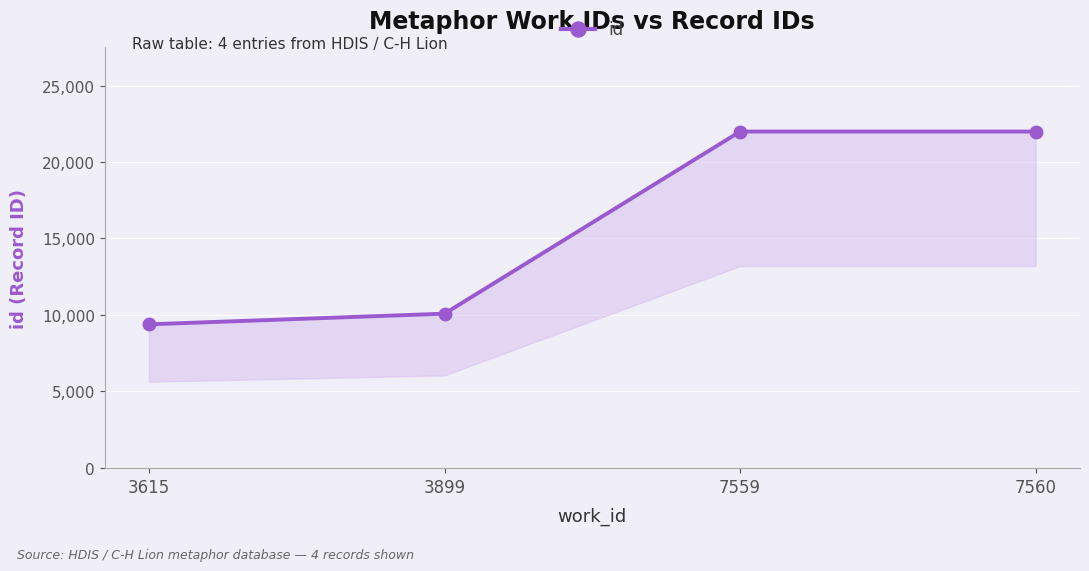

What is the sum of all values?

63457